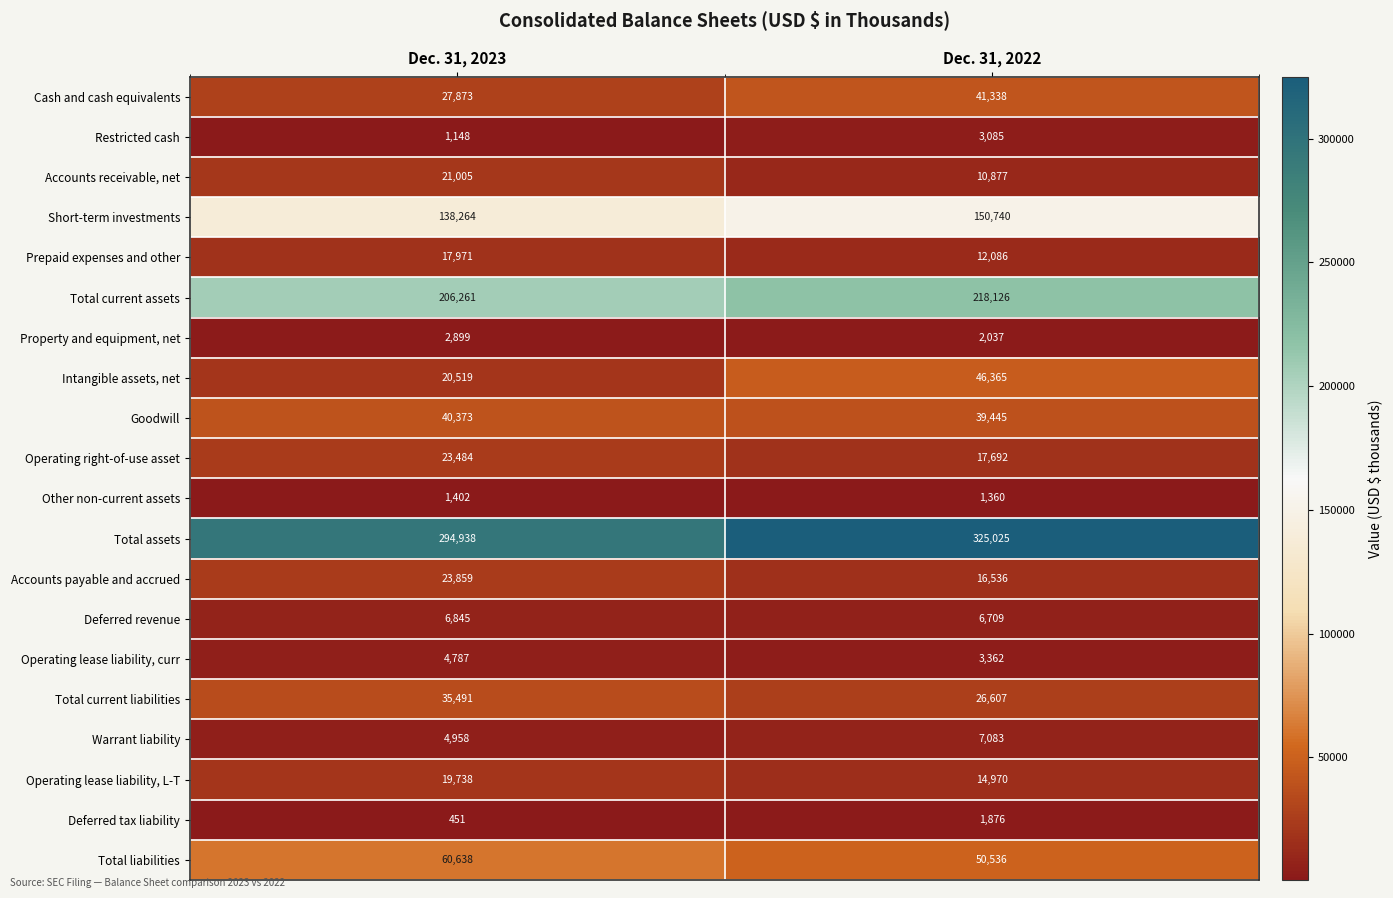

What value does the Accounts payable and accrued series have at Dec. 31, 2022, to the nearest 100?

16500